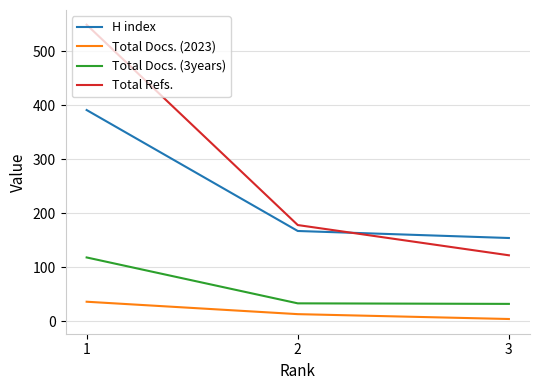

How many lines are shown in the chart?

4